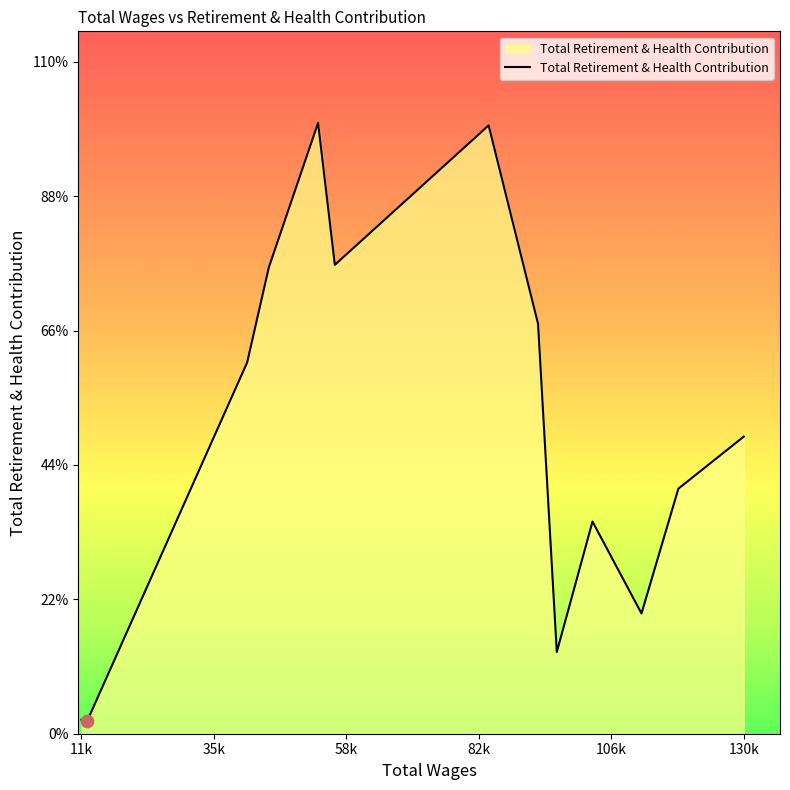

Does the chart have visible grid lines?

No